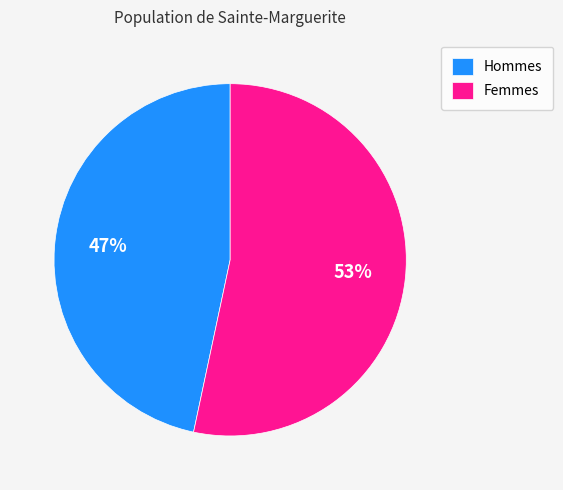

Count the number of slices in the pie.

2